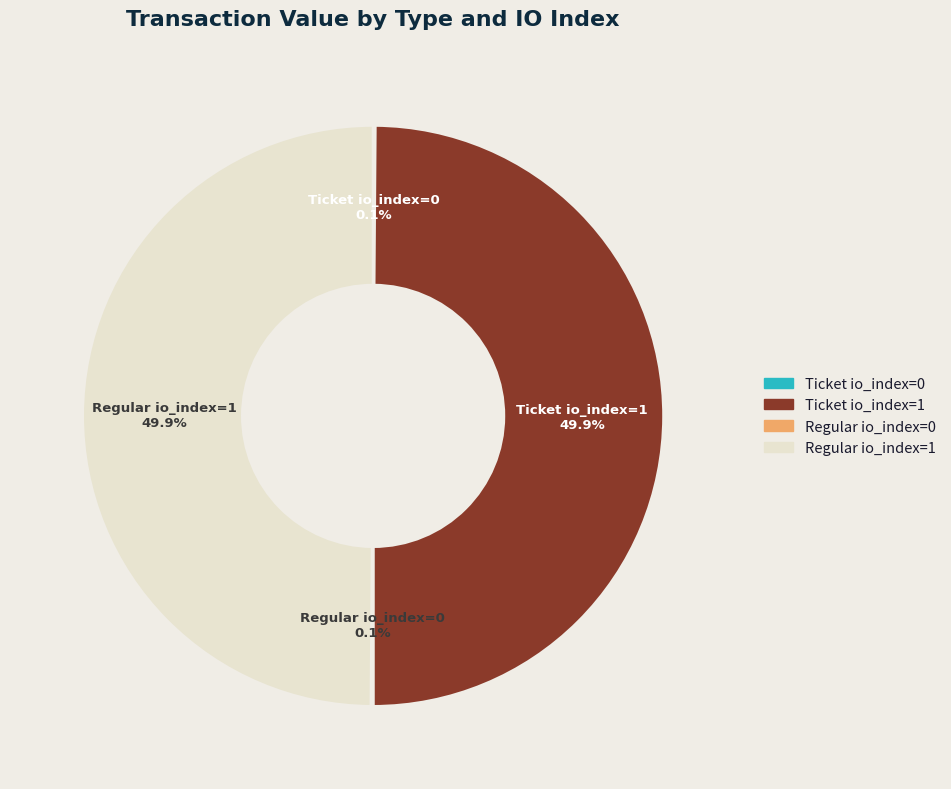

How many slices are in this pie chart?

4